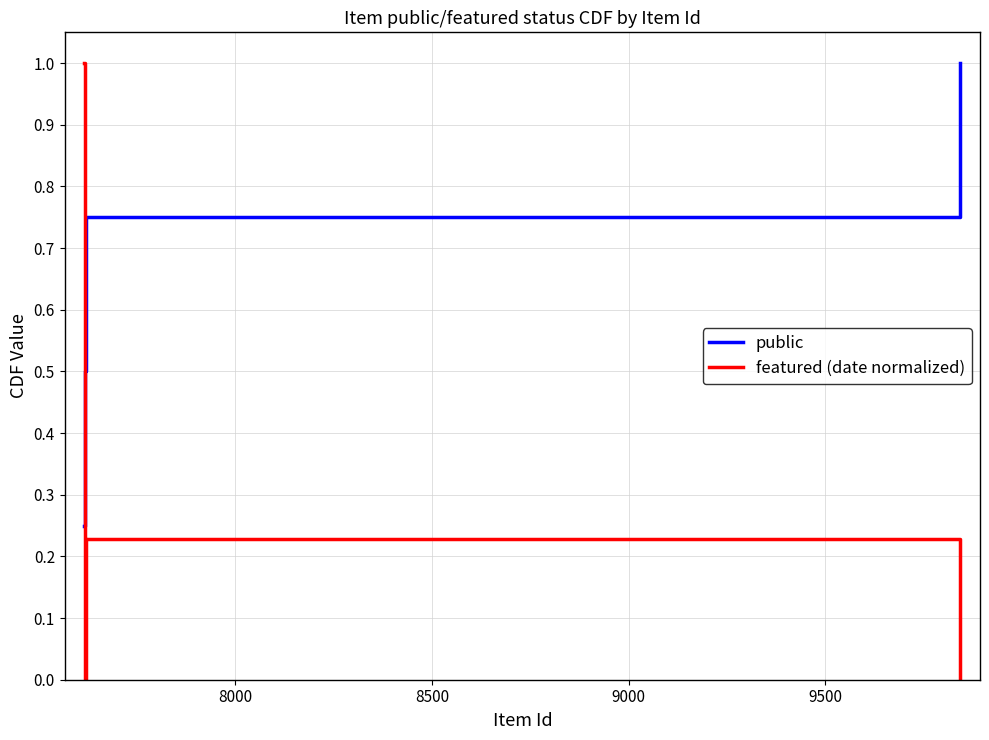

What is the greatest value displayed?

1.0